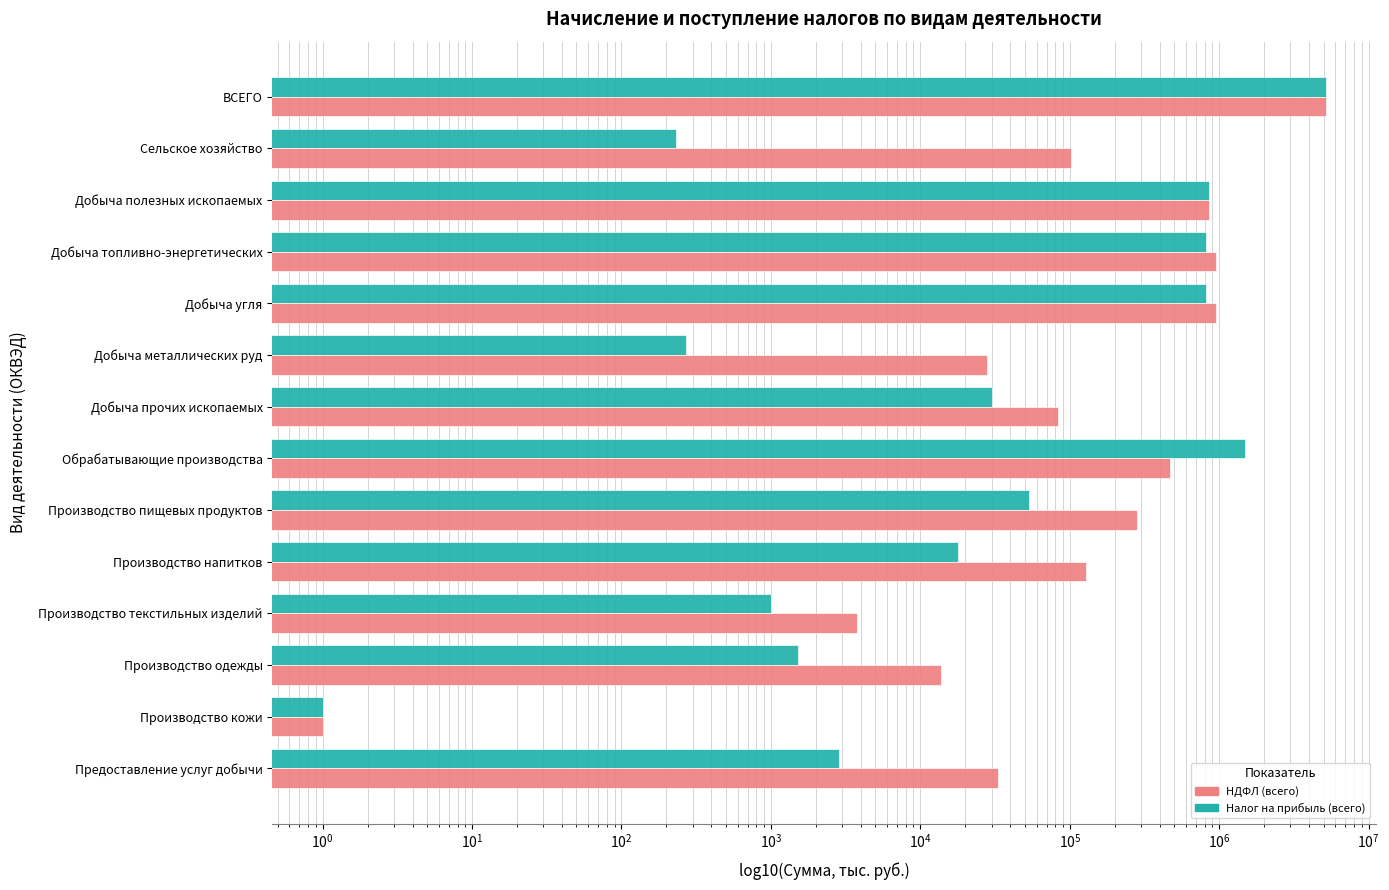

How many distinct data groups are displayed?

2